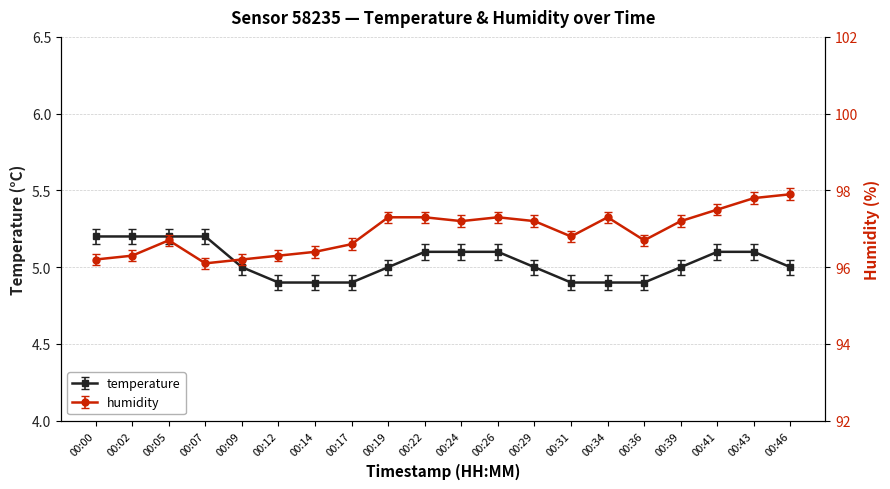

Reading left to right, list all the values displayed in this chart.

temperature: 00:00=5.2	00:02=5.2	00:05=5.2	00:07=5.2	00:09=5.0	00:12=4.9	00:14=4.9	00:17=4.9	00:19=5.0	00:22=5.1	00:24=5.1	00:26=5.1	00:29=5.0	00:31=4.9	00:34=4.9	00:36=4.9	00:39=5.0	00:41=5.1	00:43=5.1	00:46=5.0
humidity: 00:00=96.2	00:02=96.3	00:05=96.7	00:07=96.1	00:09=96.2	00:12=96.3	00:14=96.4	00:17=96.6	00:19=97.3	00:22=97.3	00:24=97.2	00:26=97.3	00:29=97.2	00:31=96.8	00:34=97.3	00:36=96.7	00:39=97.2	00:41=97.5	00:43=97.8	00:46=97.9